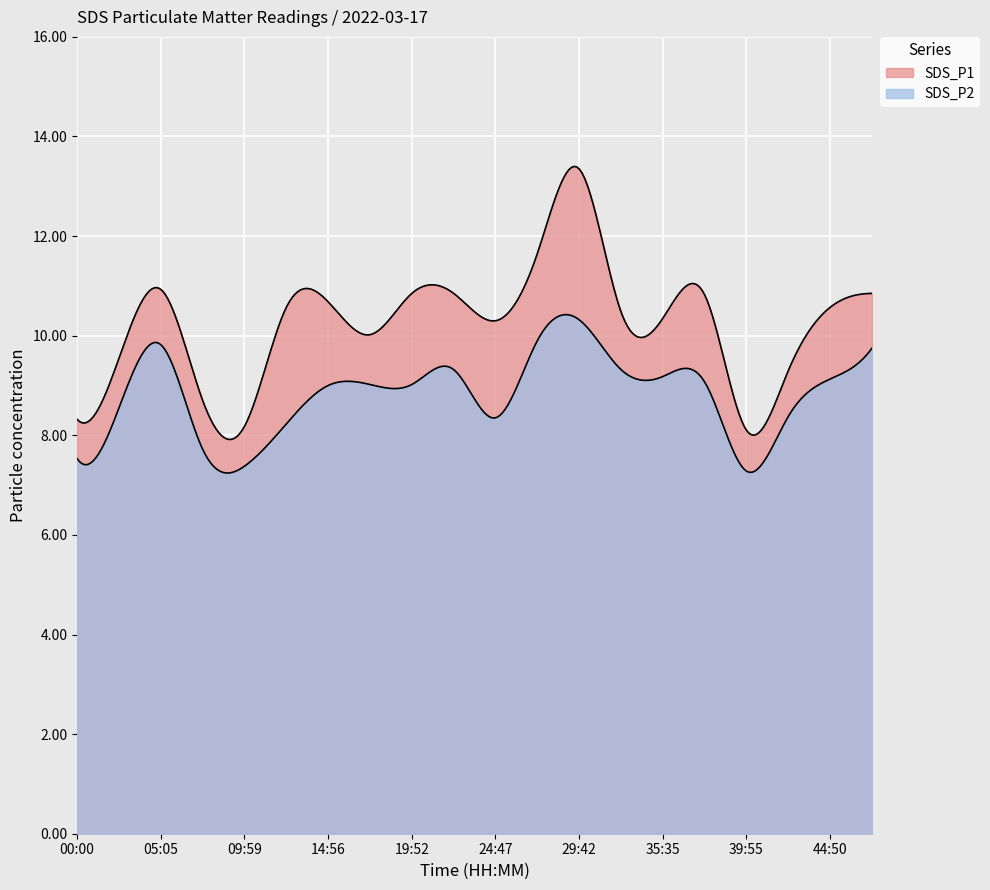

The value of SDS_P2 at 05:05 is 9.8. True or false?

True